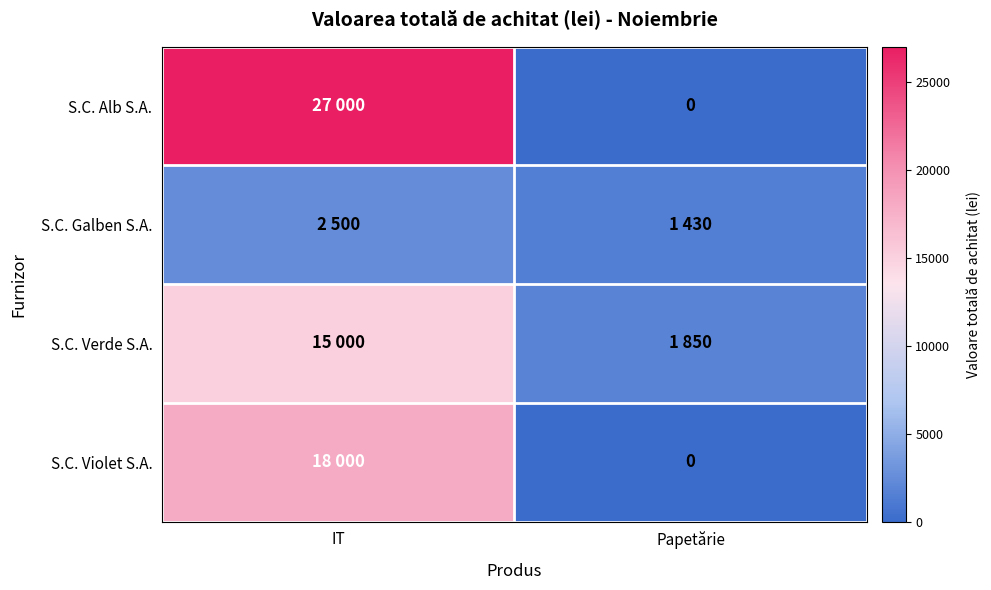

Rank the categories by S.C. Violet S.A. value from highest to lowest.

IT, Papetărie